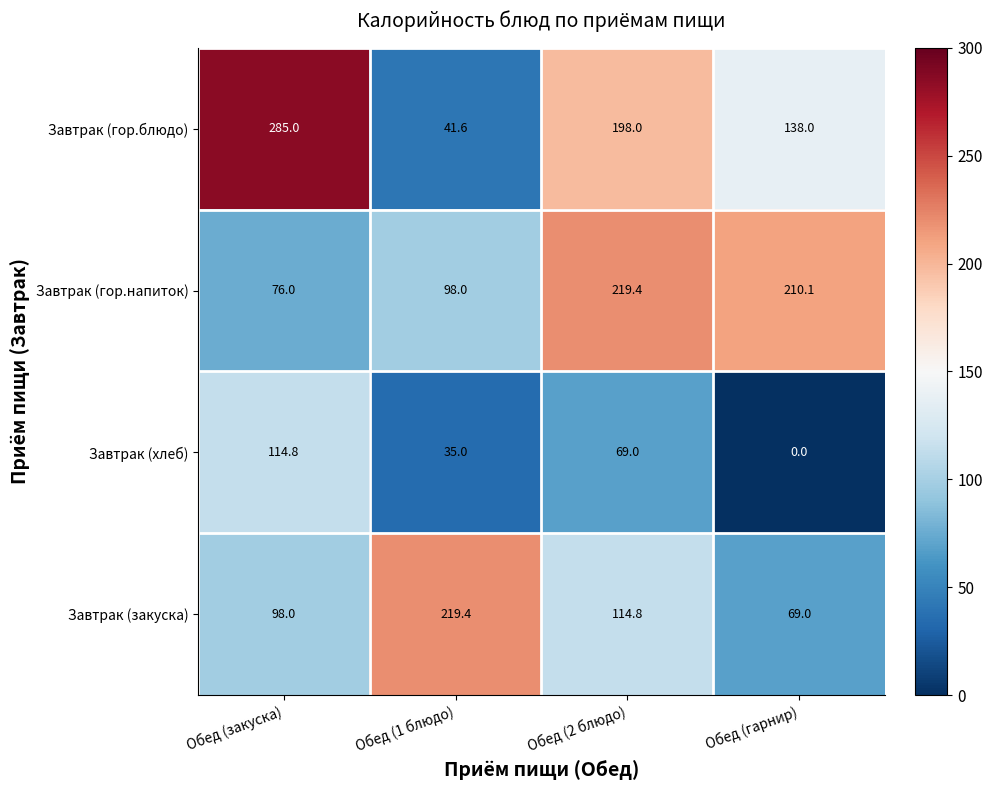

The value of Завтрак (гор.блюдо) at Обед (1 блюдо) is 65.7. True or false?

False